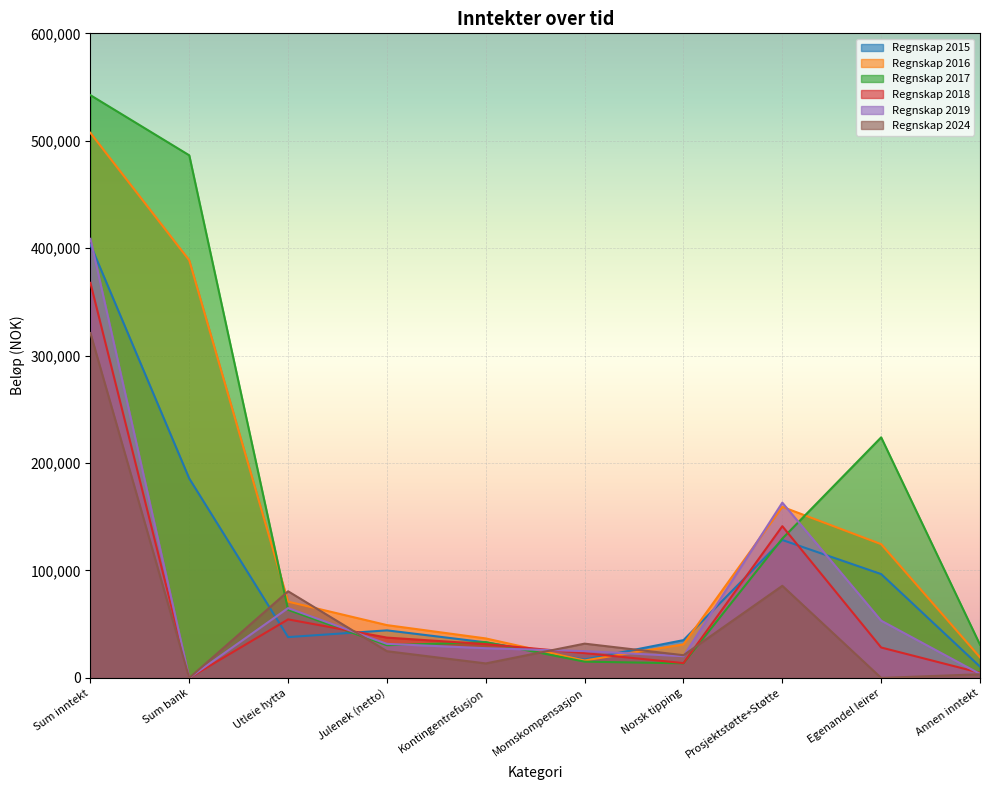

Which label corresponds to the largest value in the chart?

Sum inntekt